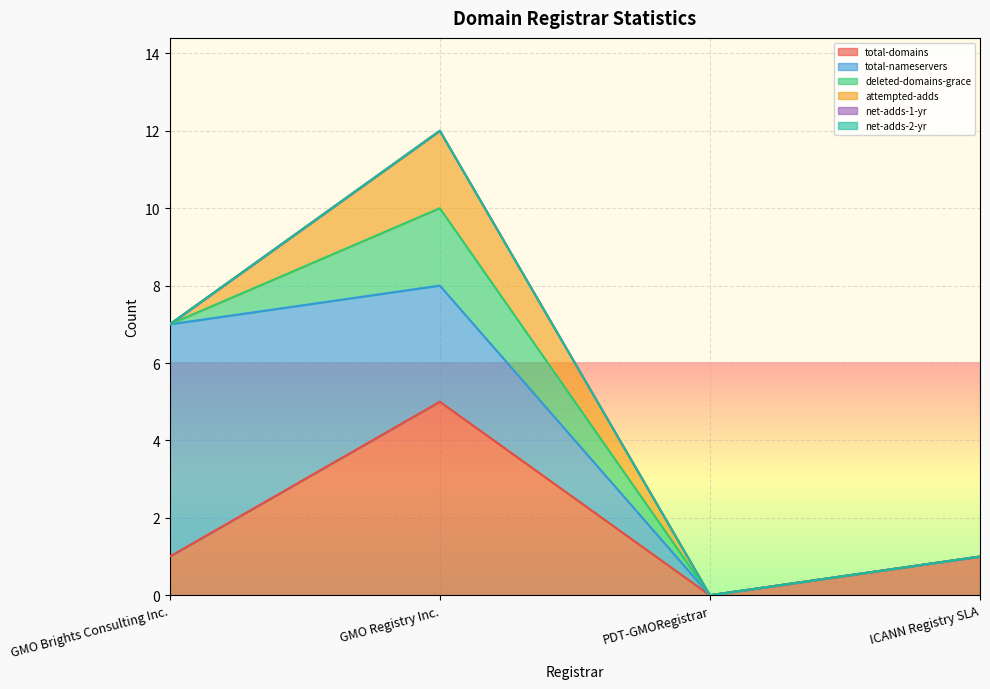

True or false: net-adds-2-yr and total-nameservers cross at least once.

False